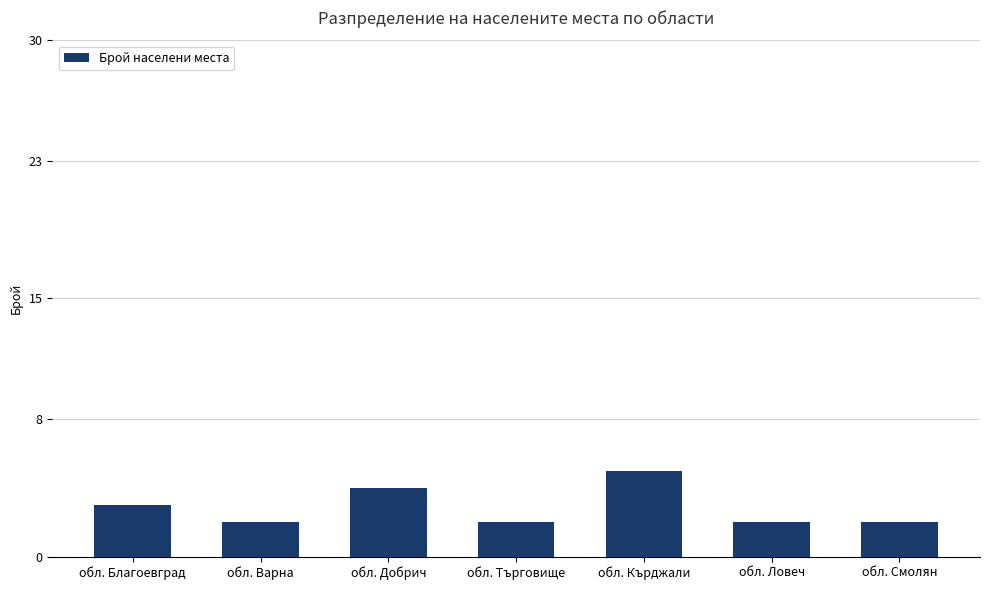

At which category does the chart reach its peak across all series?

обл. Кърджали